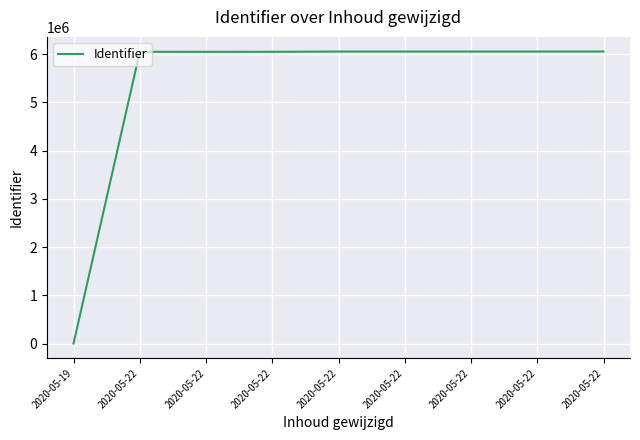

Which label corresponds to the smallest value in the chart?

2020-05-19